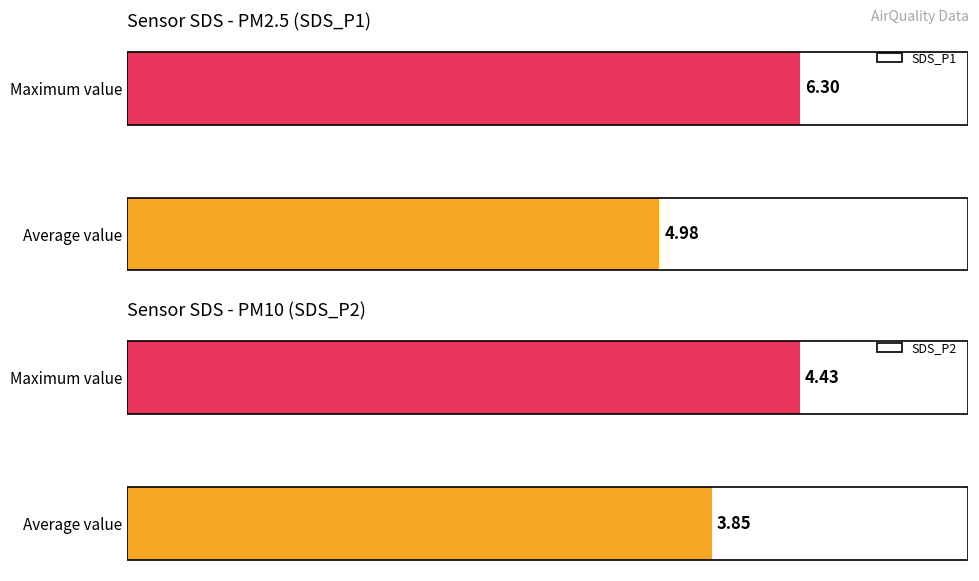

What is the smallest value displayed?

3.8